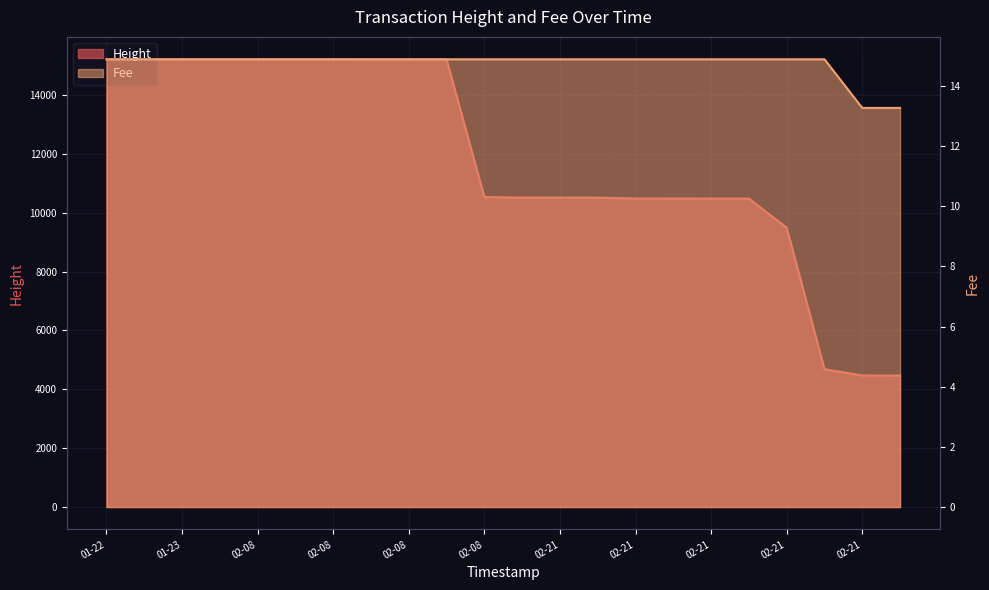

Where does the Height series first go above 10534?

01-22